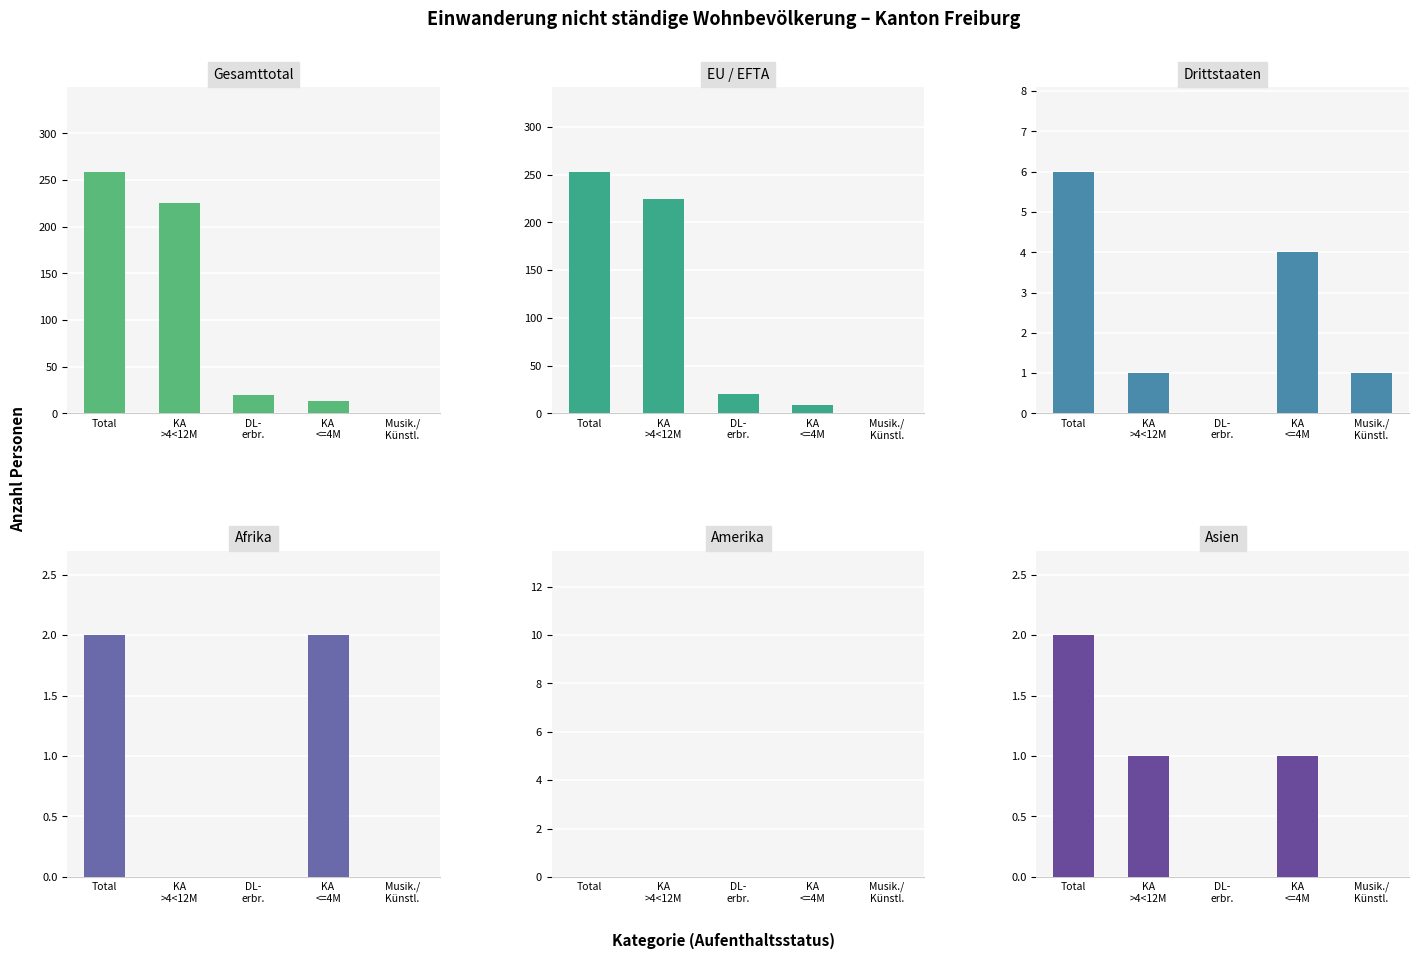

What is the spread (max minus min) of values at DL-
erbr.?

20